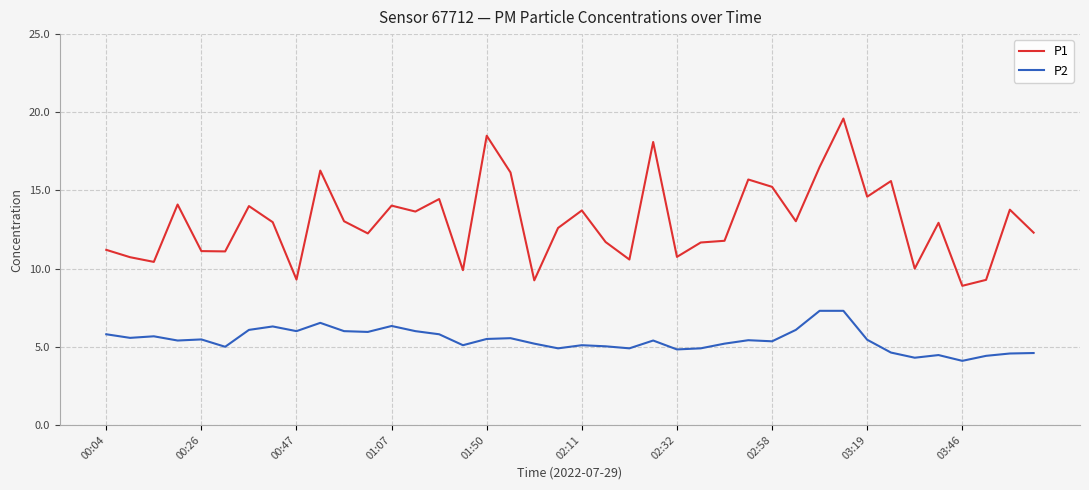

Which series has the largest total across all categories?

P1